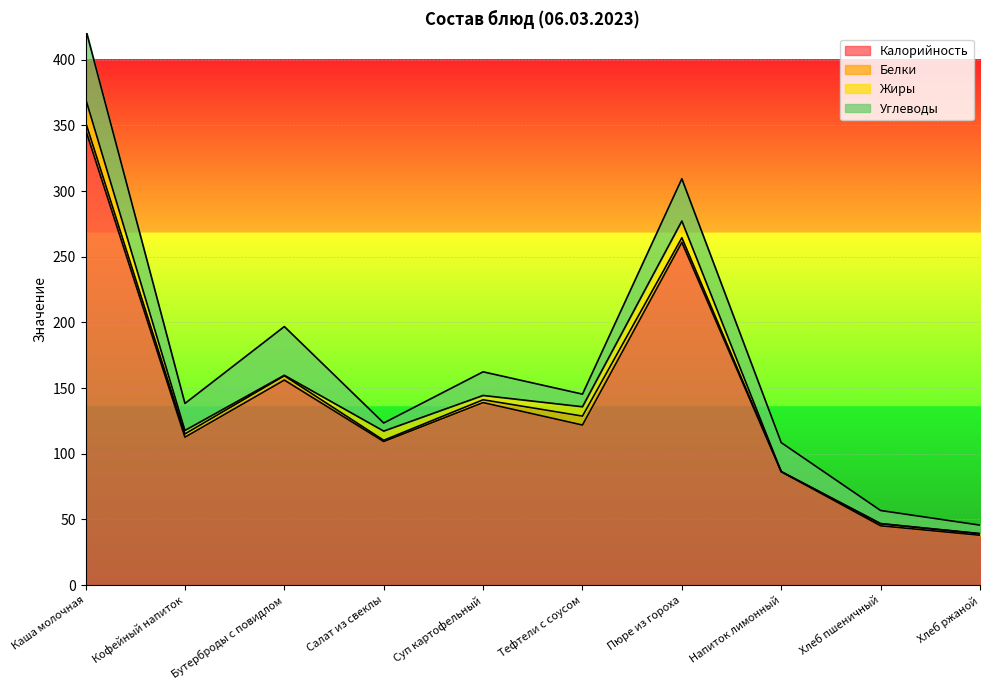

True or false: Белки has a value of 0.3 at Салат из свеклы.

False